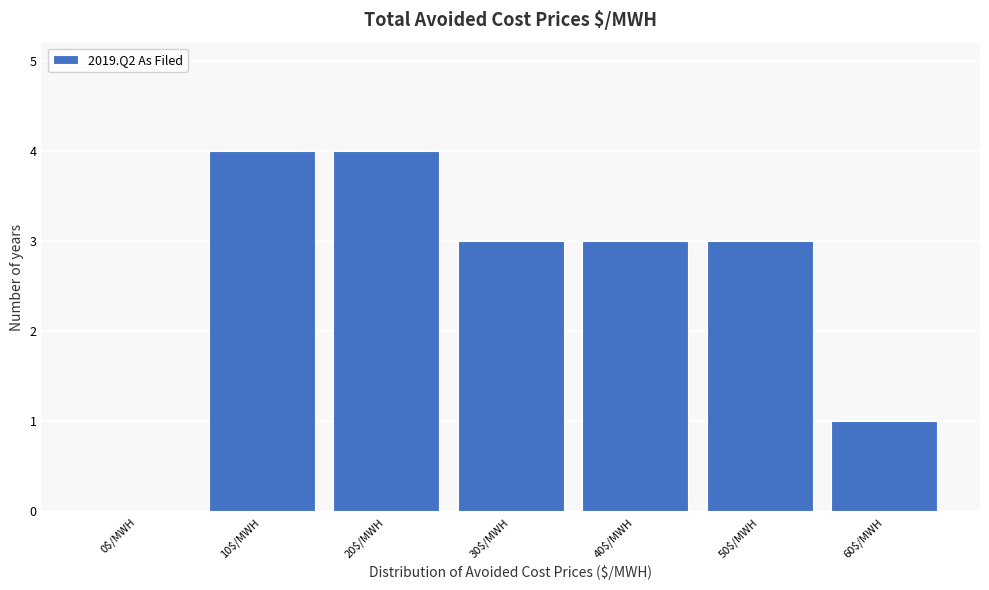

True or false: the data shows 2 at 0$/MWH.

False